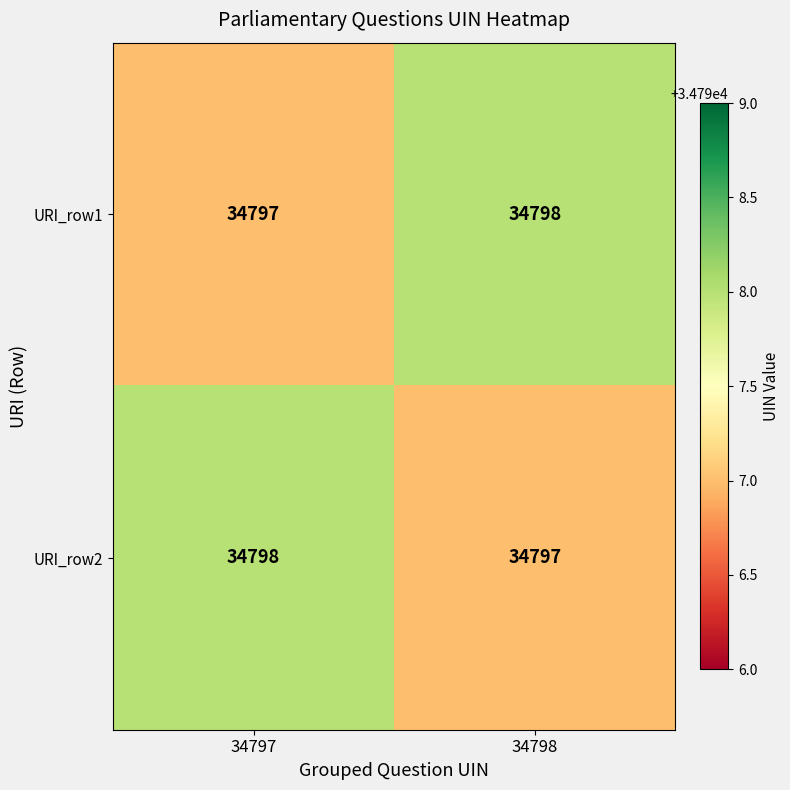

What is the sum of the URI_row1 values at 34797 and 34798?

69595